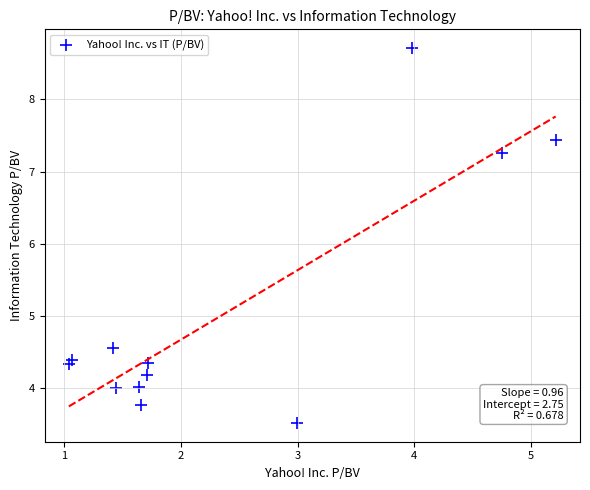

What Y value in the scatter plot is closest to 6?

7.3